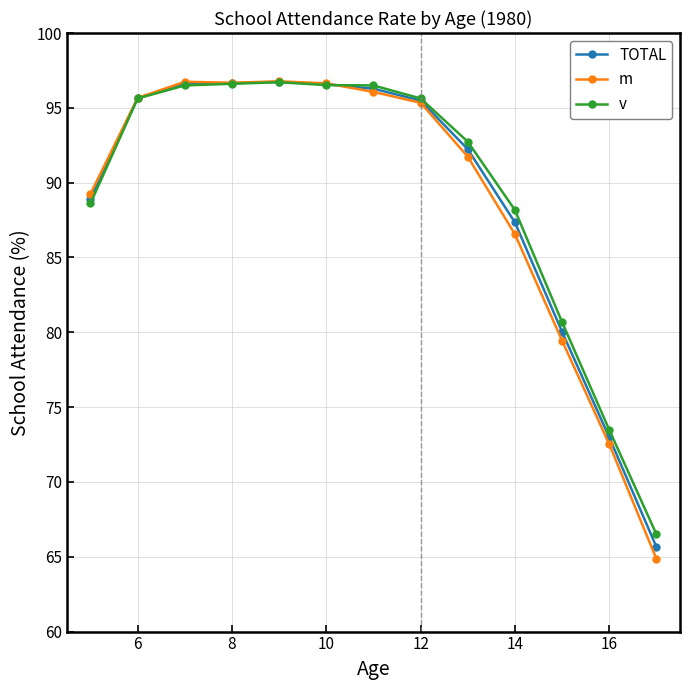

What is the value of the v point at the 6th from the left?

96.5